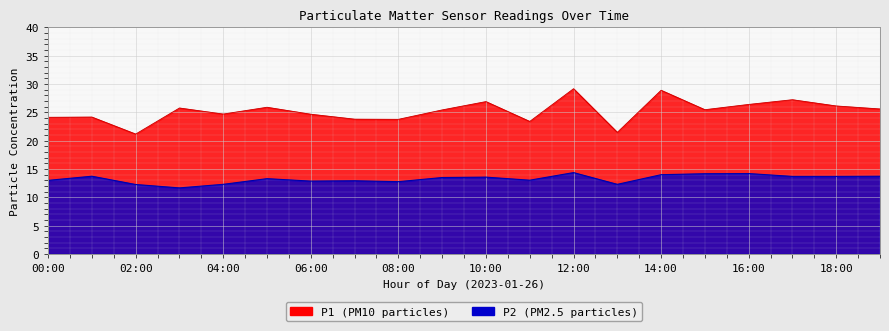

Which series has the widest spread of values?

P1